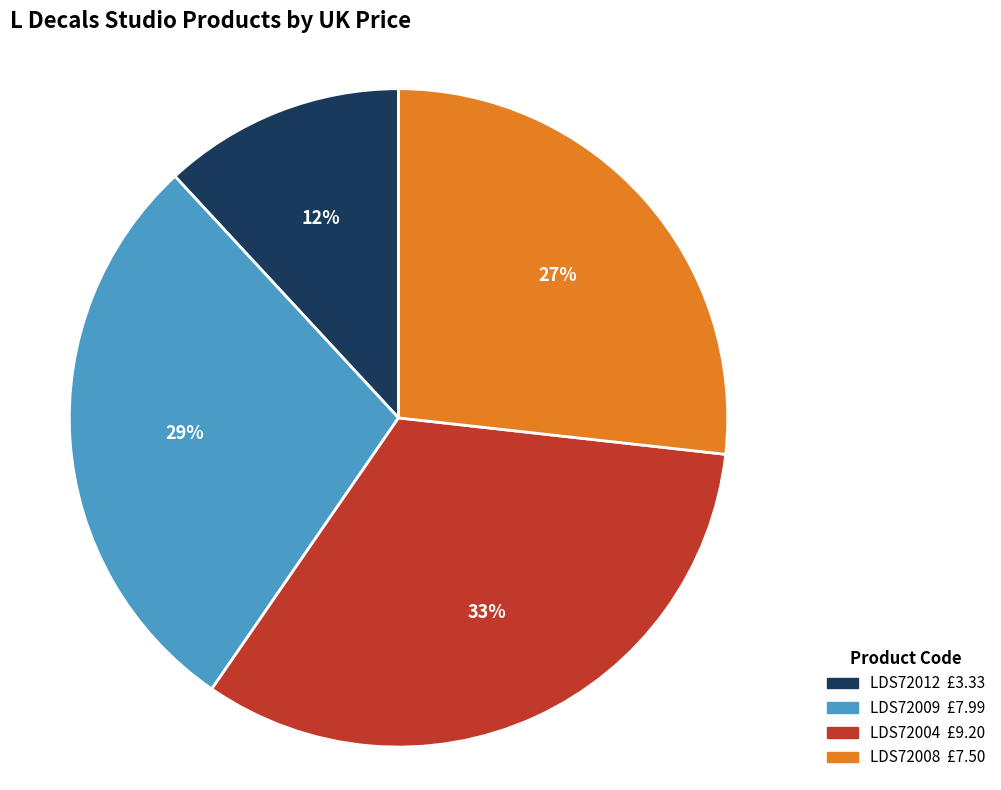

Which slice is the smallest?

LDS72012